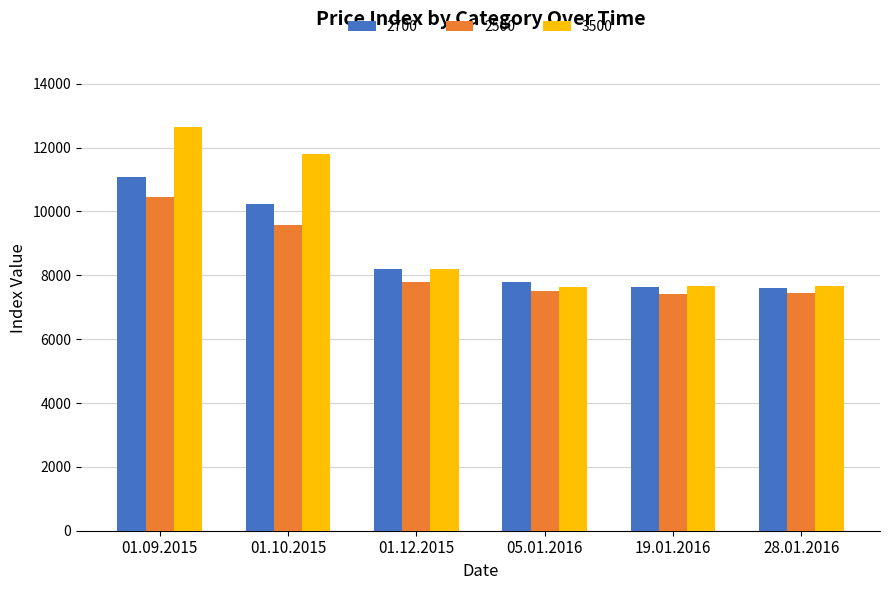

Which series has the largest range (max minus min)?

3500